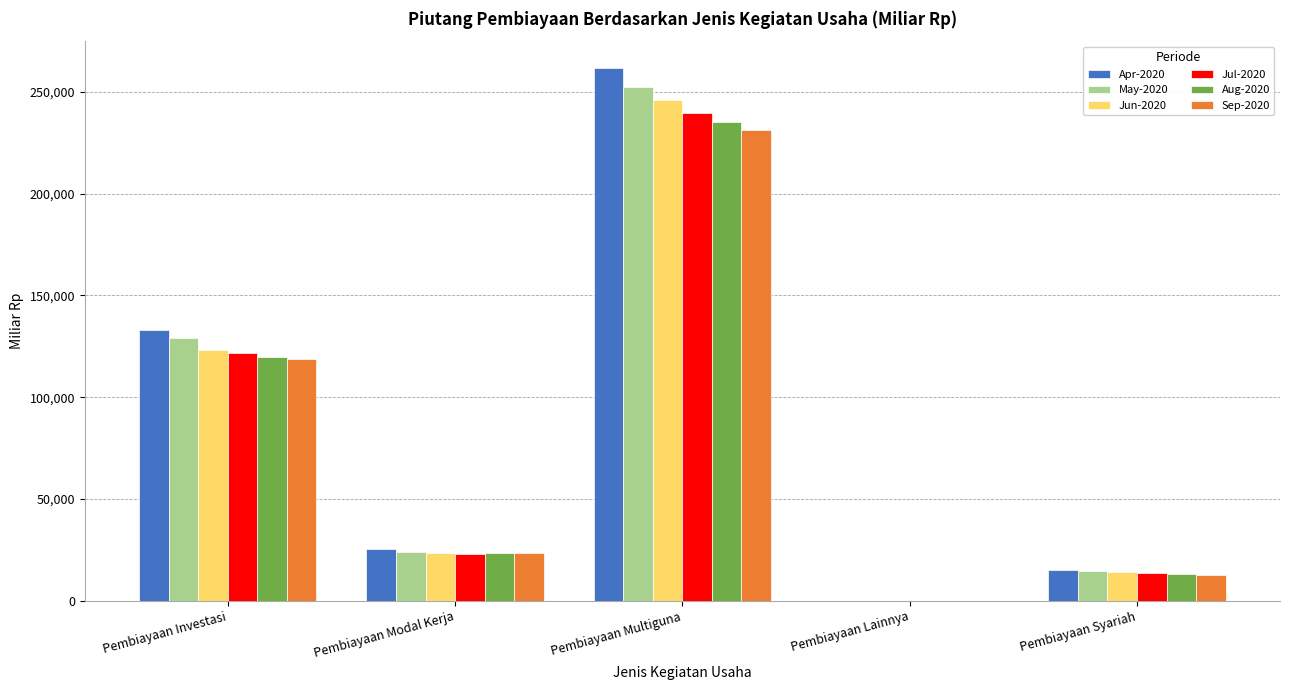

At which category is the sum across all series the highest?

Pembiayaan Multiguna